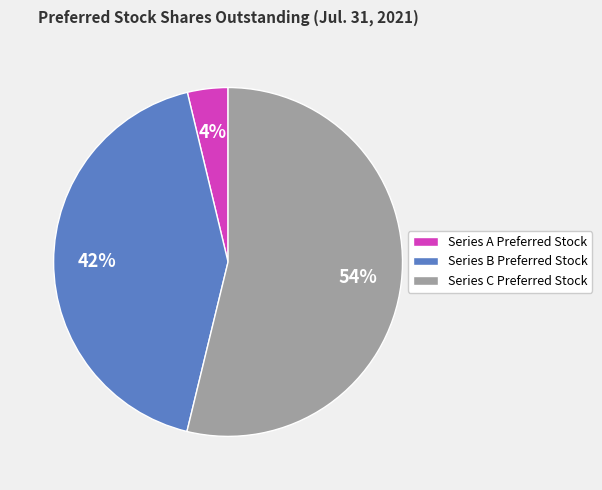

Rank the categories by value from highest to lowest.

Series C Preferred Stock, Series B Preferred Stock, Series A Preferred Stock